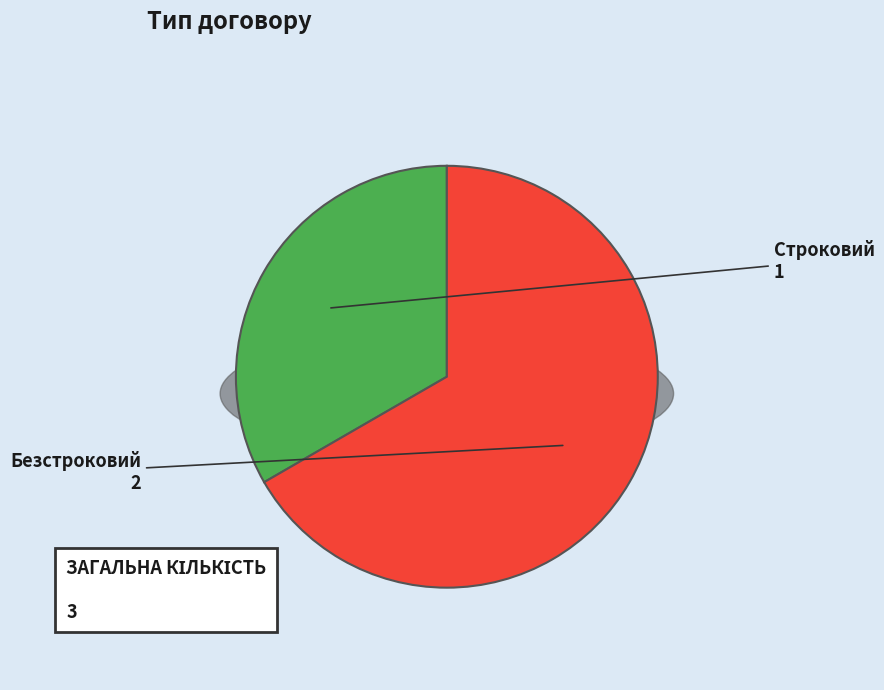

What is the largest slice in the pie chart?

Безстроковий